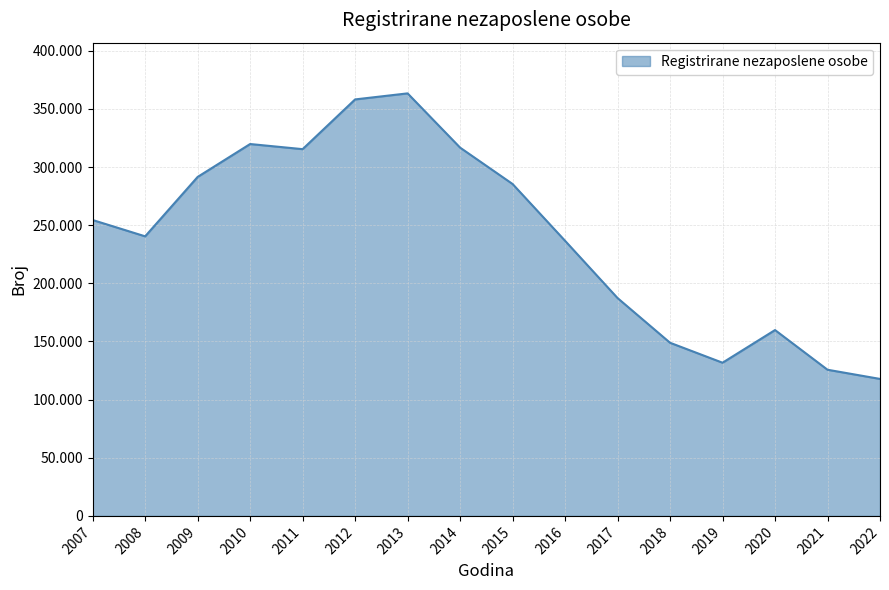

What is the sum of the values at 2007 and 2013?

617895